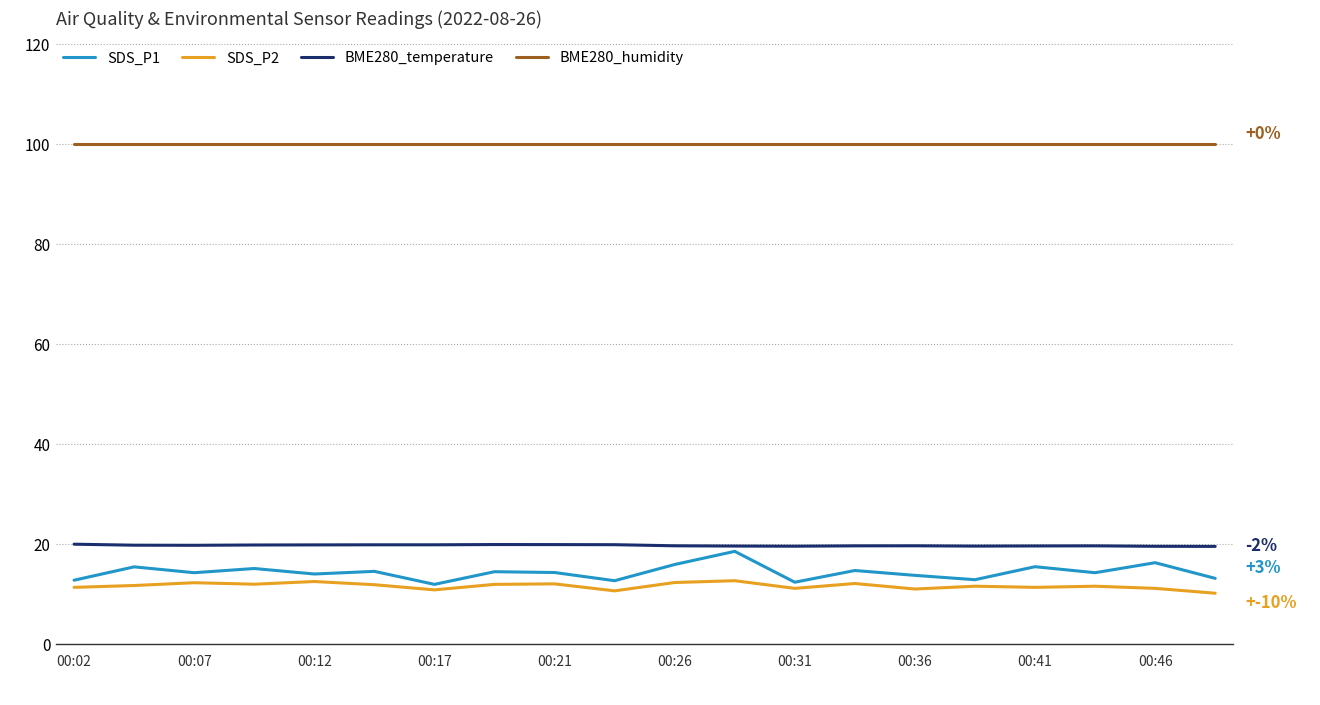

What is the lowest value of the BME280_temperature series?

19.6